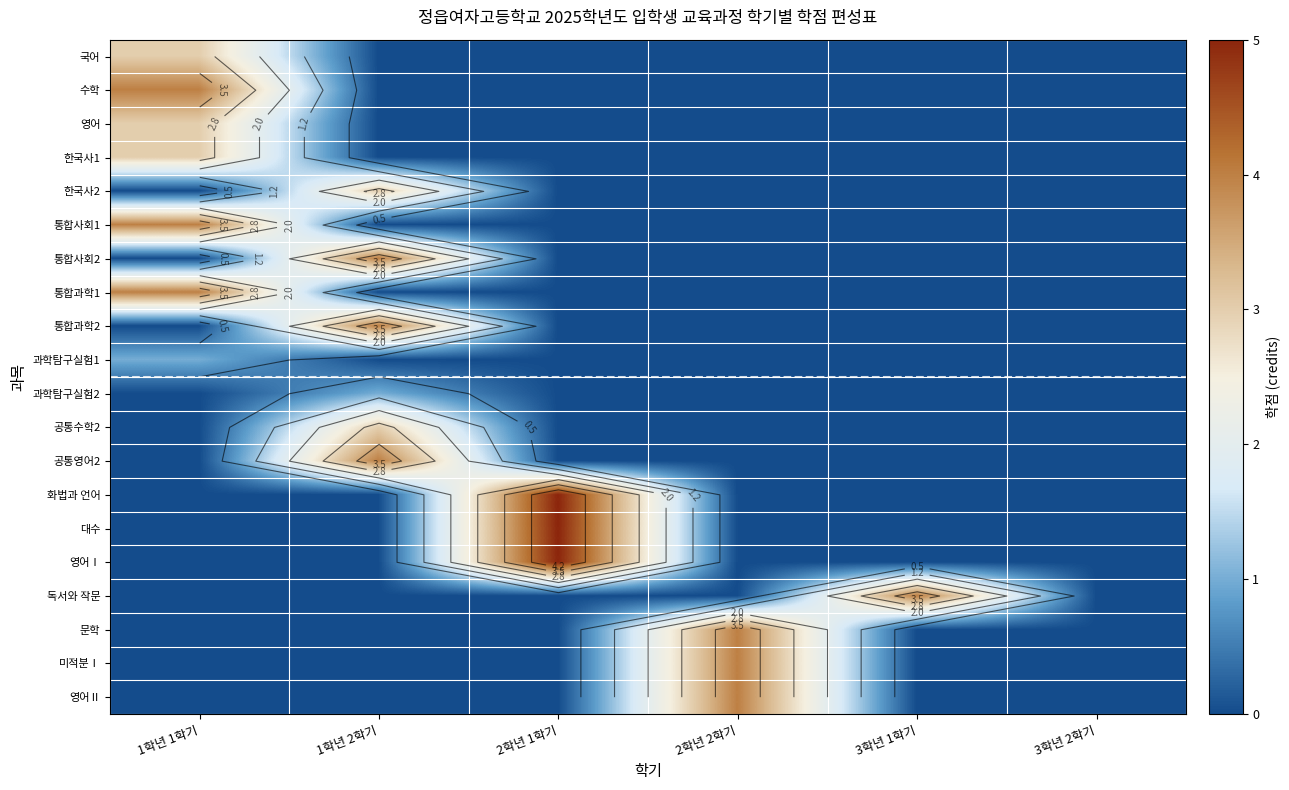

The 통합과학1 series shows -2 at 3학년 1학기. True or false?

False